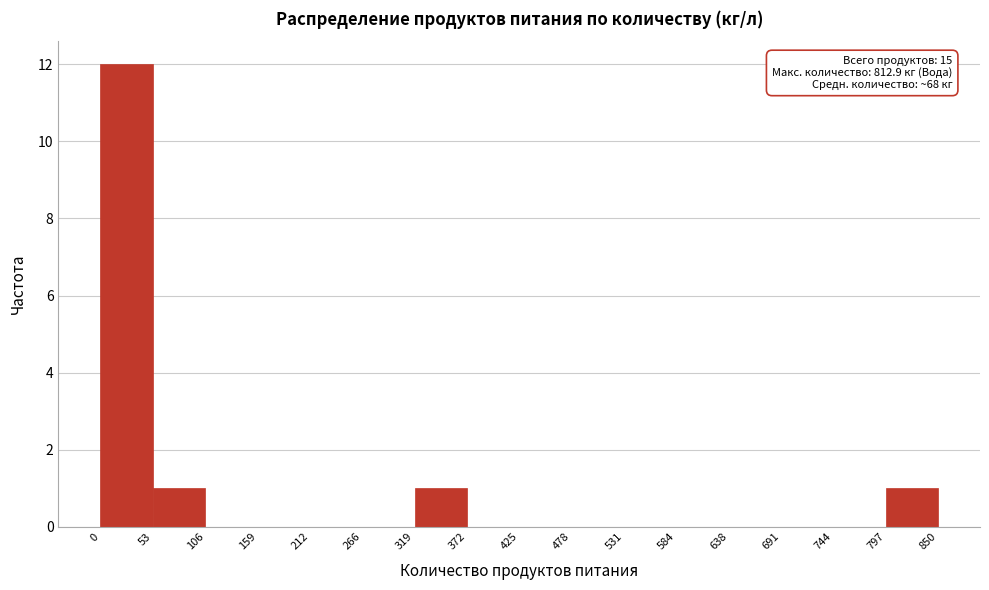

Which range on the x-axis has the tallest bar?

0 to 53